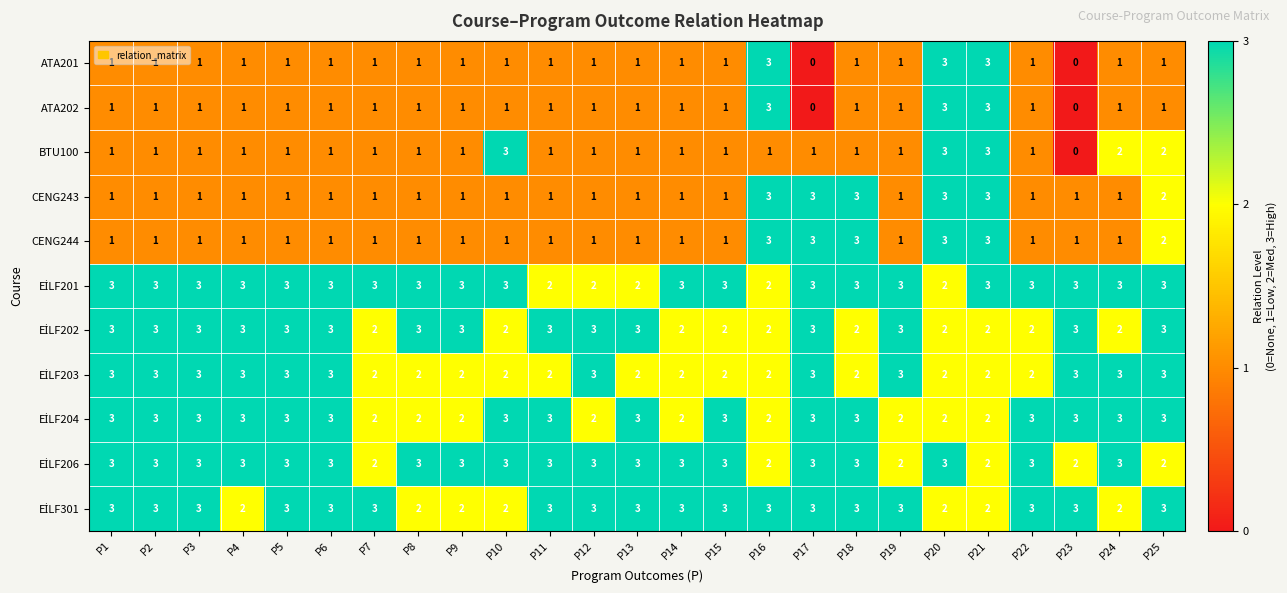

What is the sum of all CENG244 values?

36